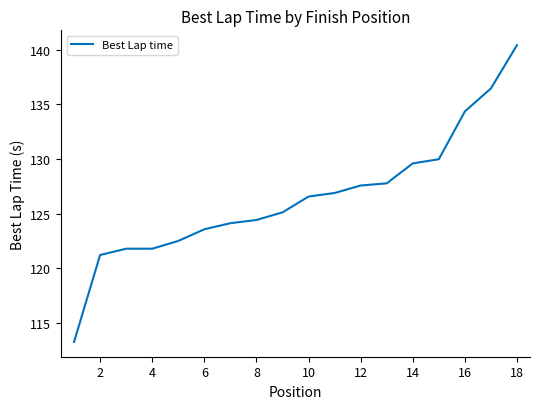

What is the minimum value shown in the chart?

113.2